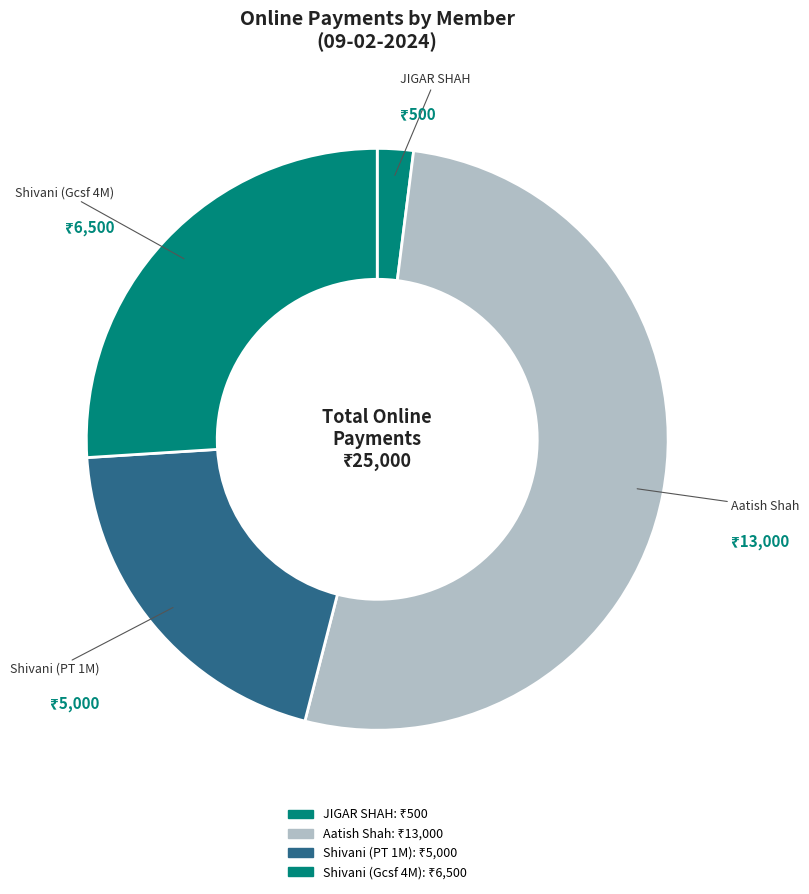

Which slice is the largest?

Aatish Shah (YDL-1801949)